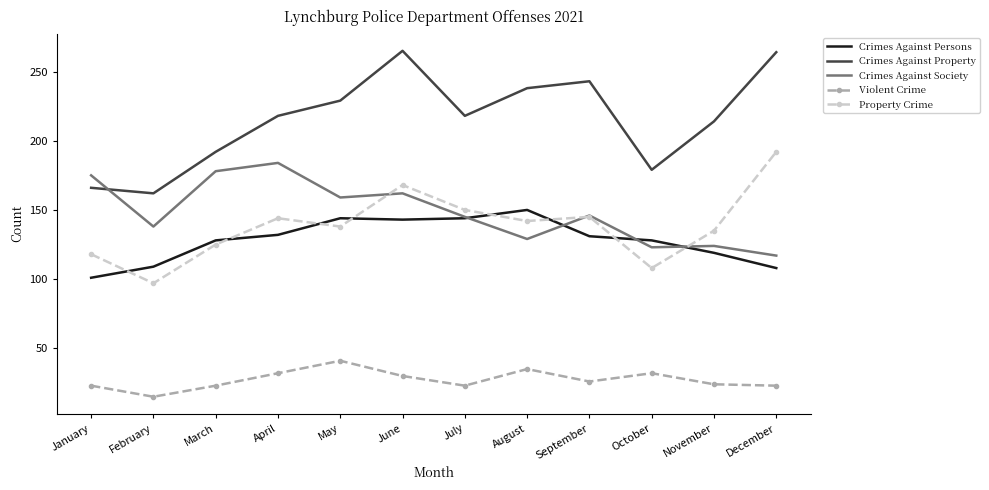

Which series has the largest range (max minus min)?

Crimes Against Property